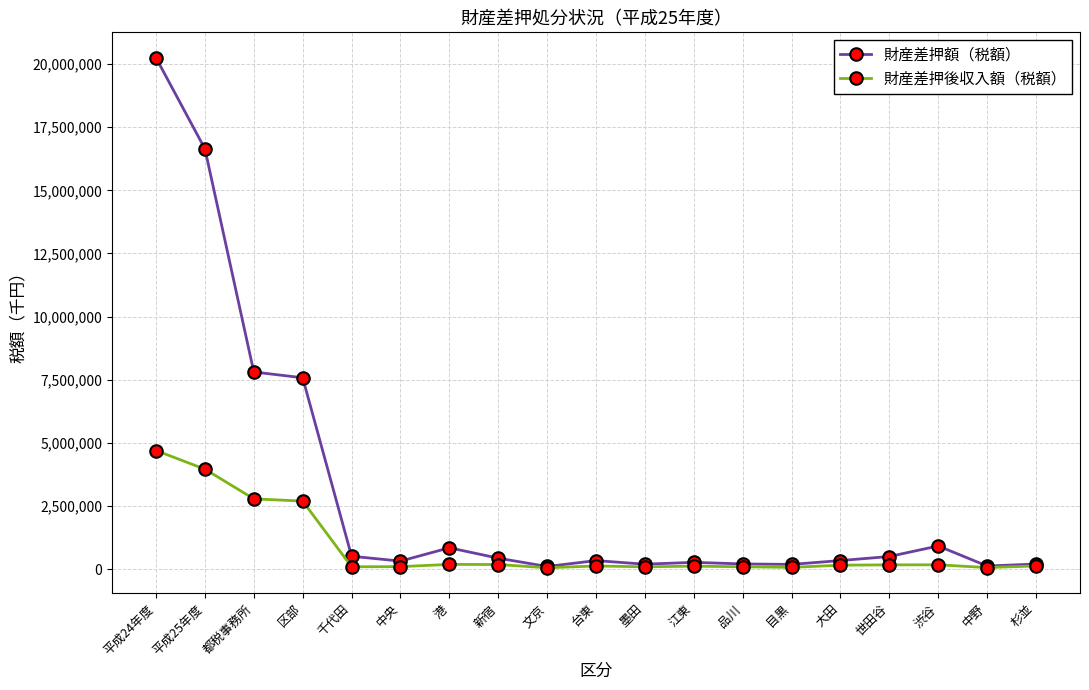

At how many categories does at least one series exceed 15687828?

2